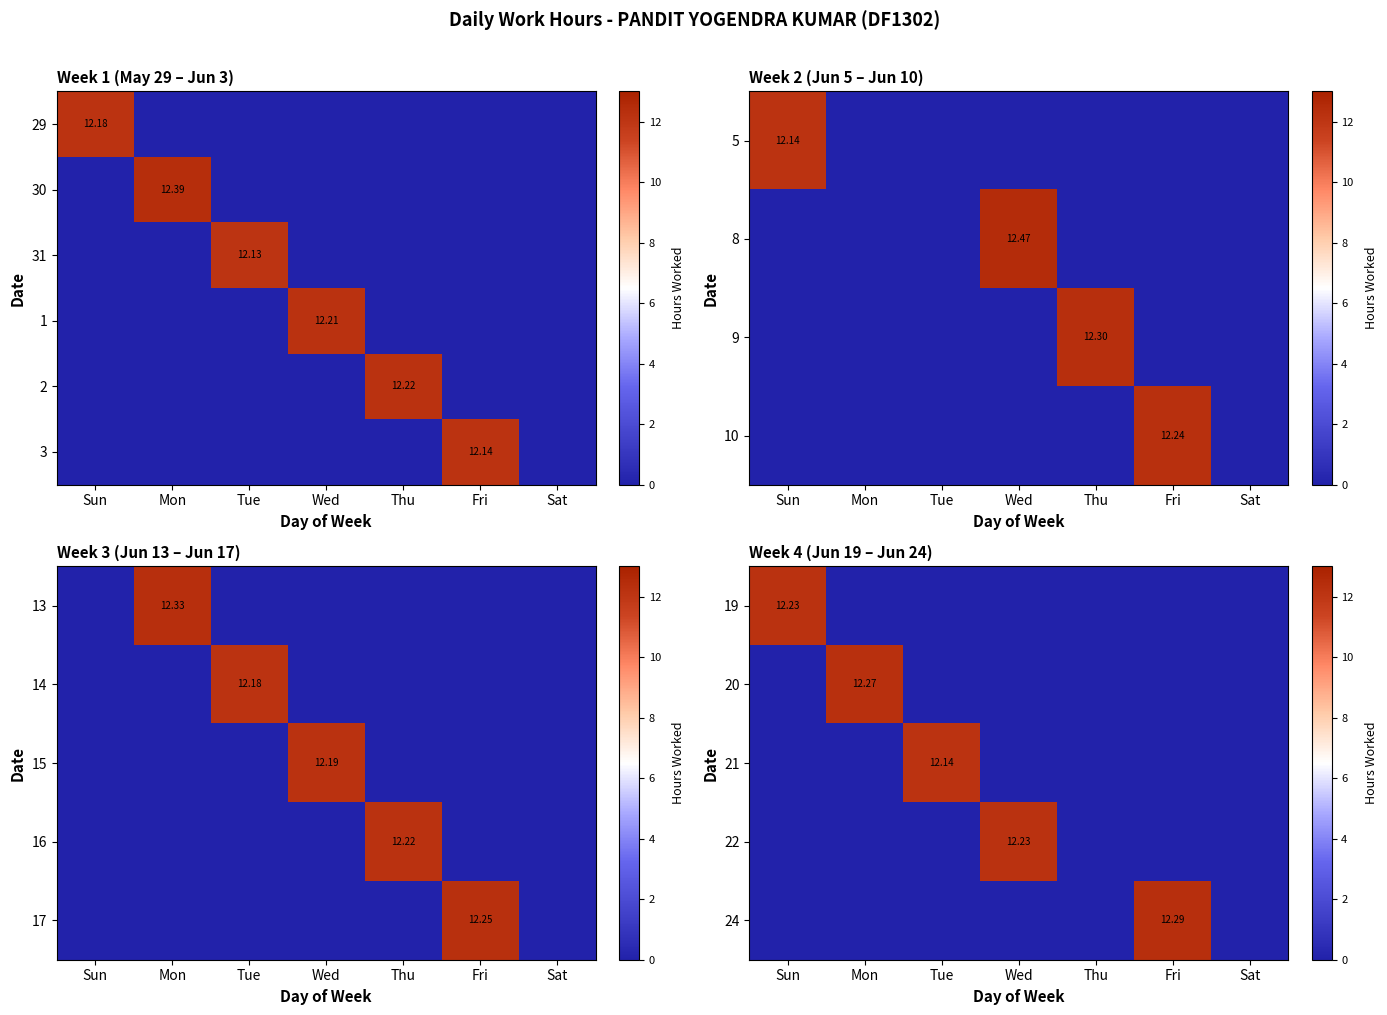

True or false: 20 has a value of 4.7 at Mon.

False